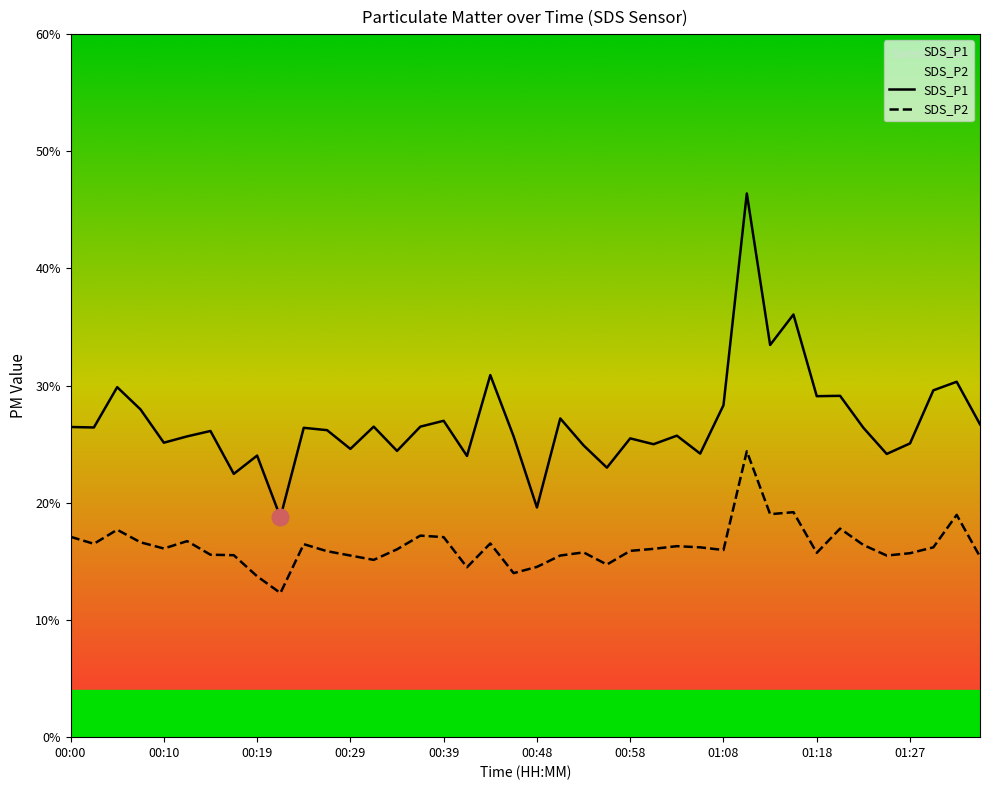

Reading left to right, what are all the values shown in this chart?

SDS_P1: 26.5	26.4	29.9	28.0	25.1	25.7	26.1	22.5	24.0	18.8	26.4	26.2	24.6	26.5	24.4	26.5	27.0	24.0	30.9	25.7	19.6	27.2	24.9	23.0	25.5	25.0	25.7	24.2	28.3	46.4	33.5	36.1	29.1	29.1	26.4	24.2	25.1	29.6	30.3	26.7
SDS_P2: 17.1	16.5	17.7	16.6	16.1	16.7	15.6	15.5	13.7	12.3	16.5	15.9	15.5	15.1	16.0	17.2	17.1	14.5	16.5	14.0	14.5	15.5	15.8	14.7	15.9	16.1	16.3	16.2	16.0	24.4	19.0	19.2	15.7	17.8	16.4	15.5	15.7	16.2	19.0	15.4